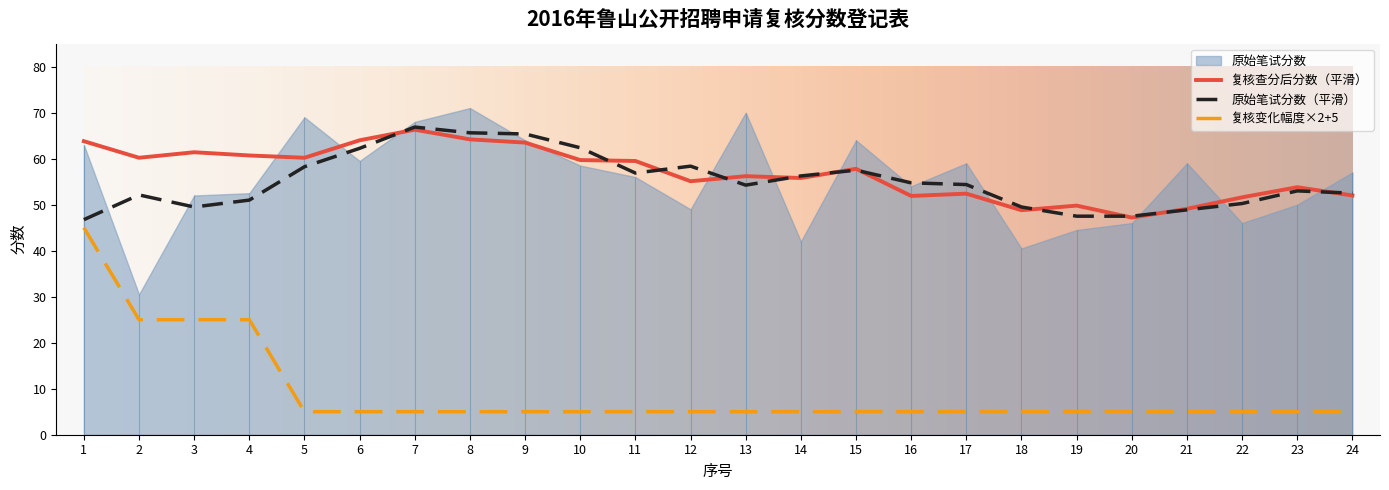

How many interior local peaks does the 原始笔试分数 series have?

6